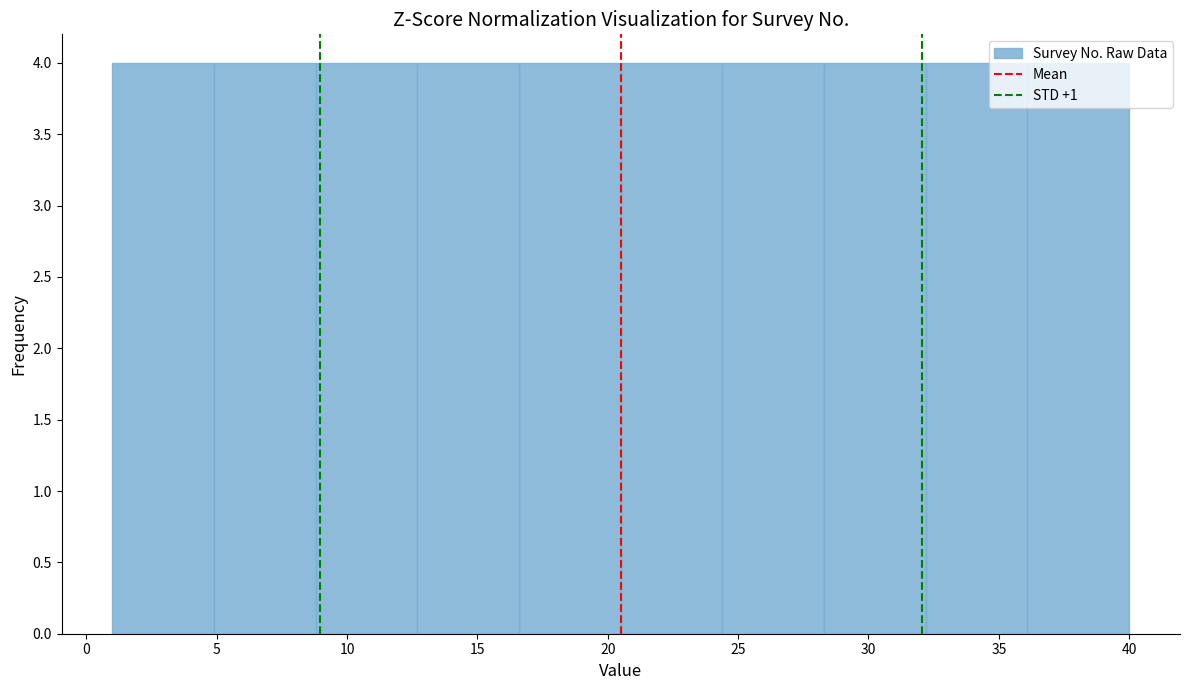

How tall is the bar that spans 20.5 to 24.4 on the x-axis? Neither the bar edges nor the heights are printed on the chart, so give them approximately, as read against the axes.

4